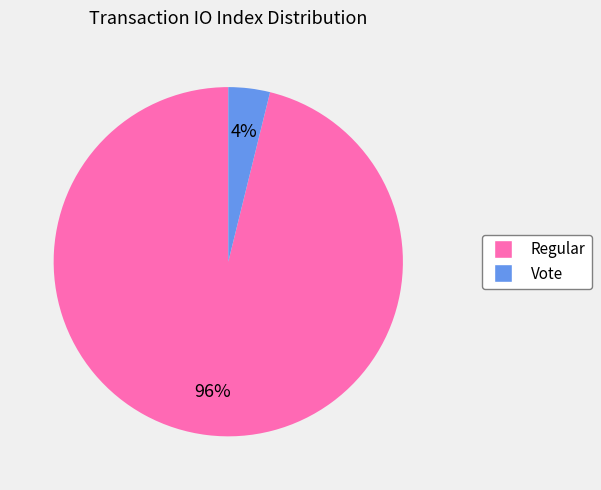

To the nearest percent, what is the difference between the largest and smallest slice percentages?

92%